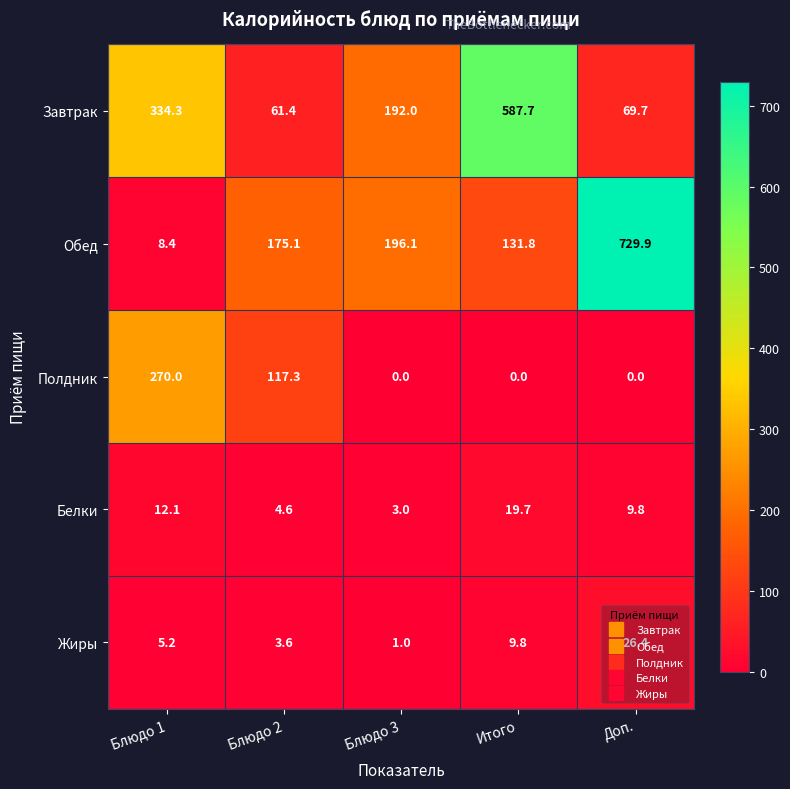

Is the value of Обед at Доп. greater than the value of Белки at Блюдо 1?

Yes